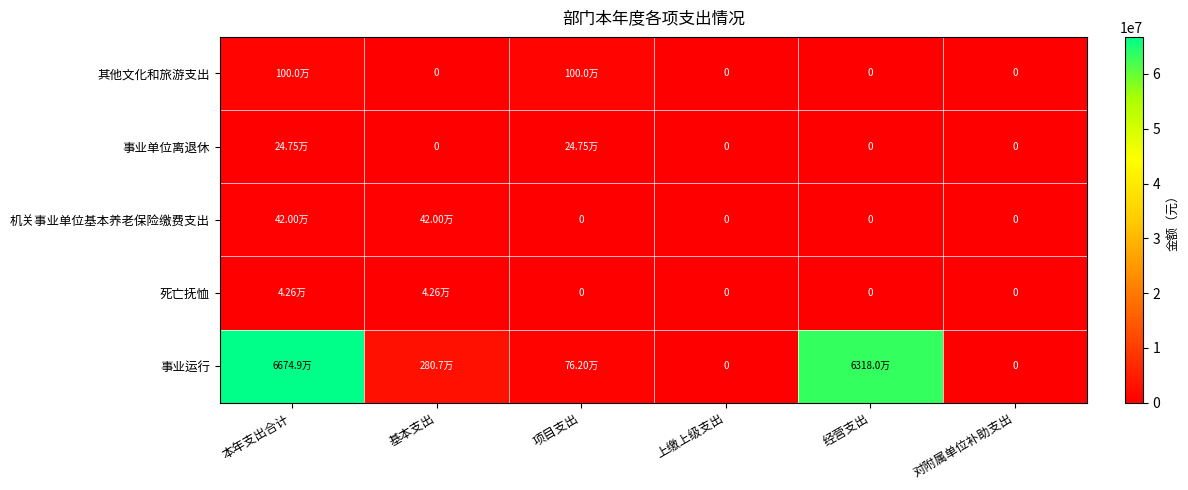

What is the approximate value of 事业单位离退休 at 本年支出合计?

247500.0